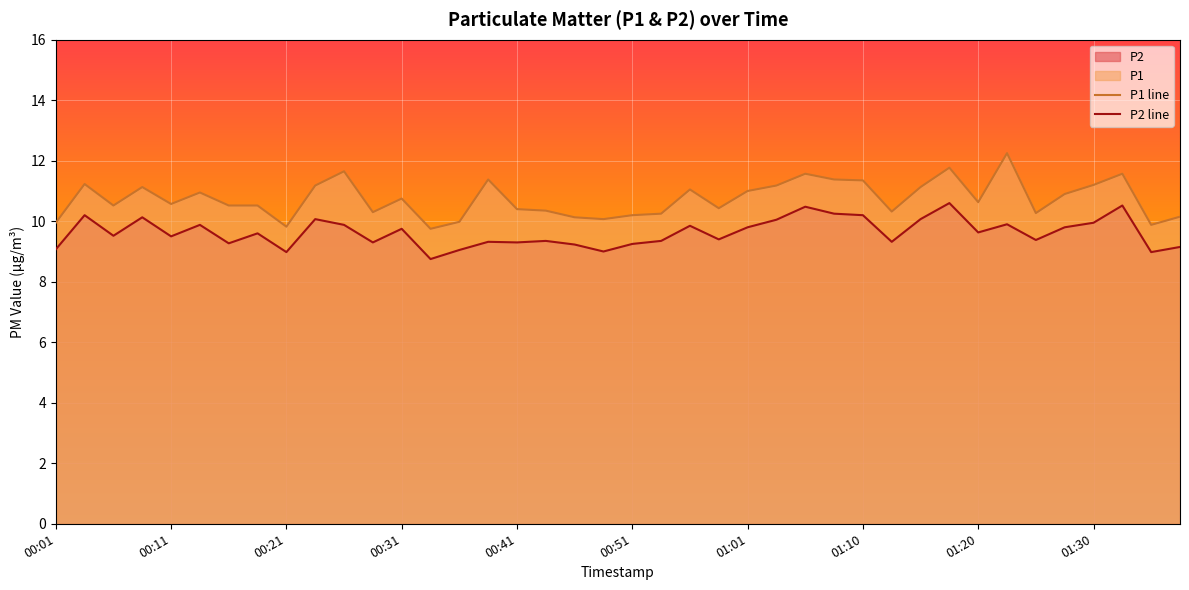

Which series has the largest range (max minus min)?

P1 line